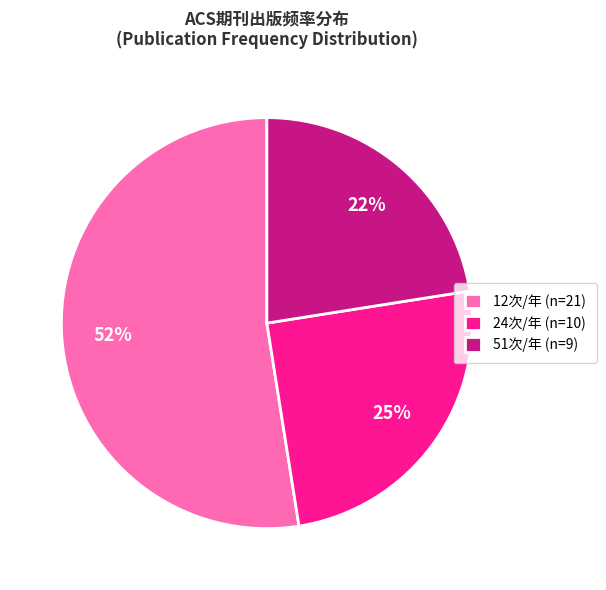

How many slices are in this pie chart?

3